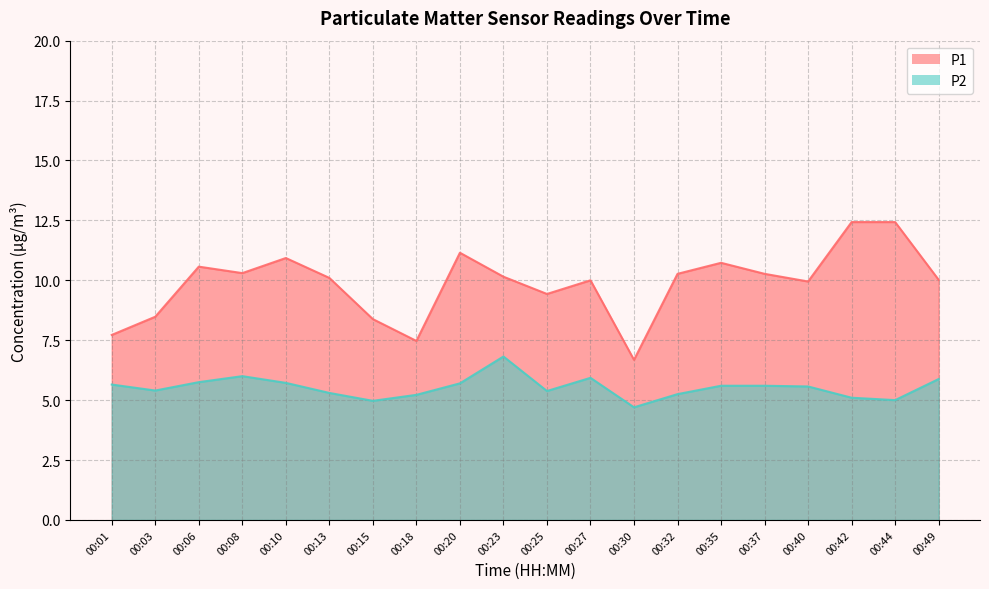

What is the sum of all P2 values?

110.5